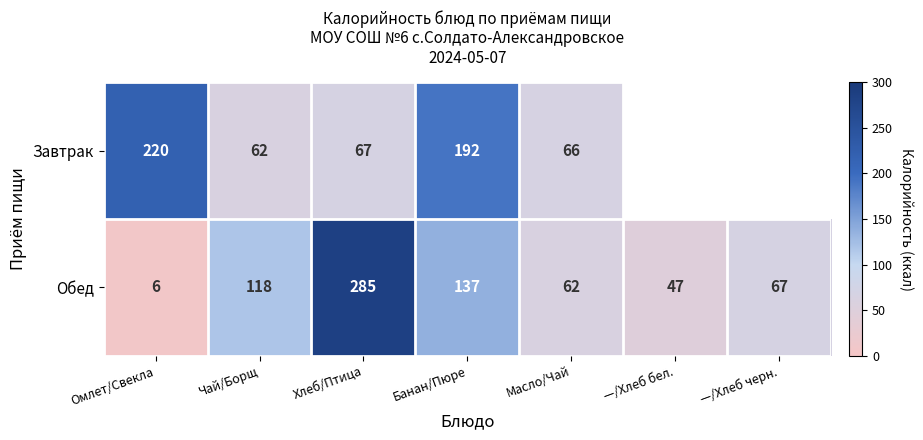

At which label is Обед closest to 145?

Банан/Пюре